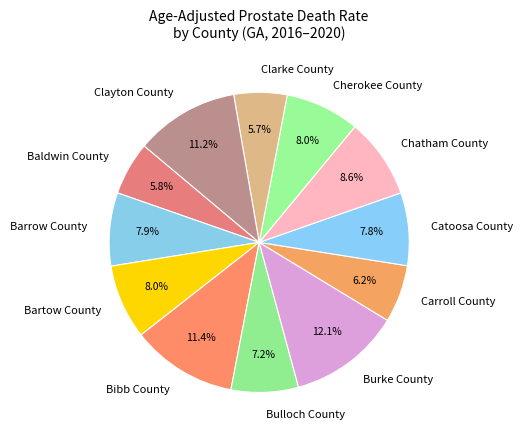

Which has a higher value, Cherokee County or Baldwin County?

Cherokee County